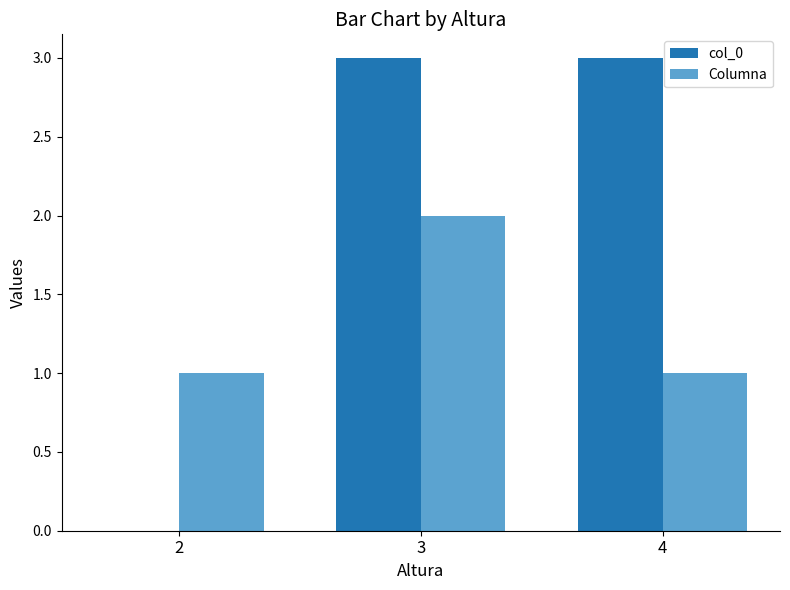

Count the number of data series in this chart.

2